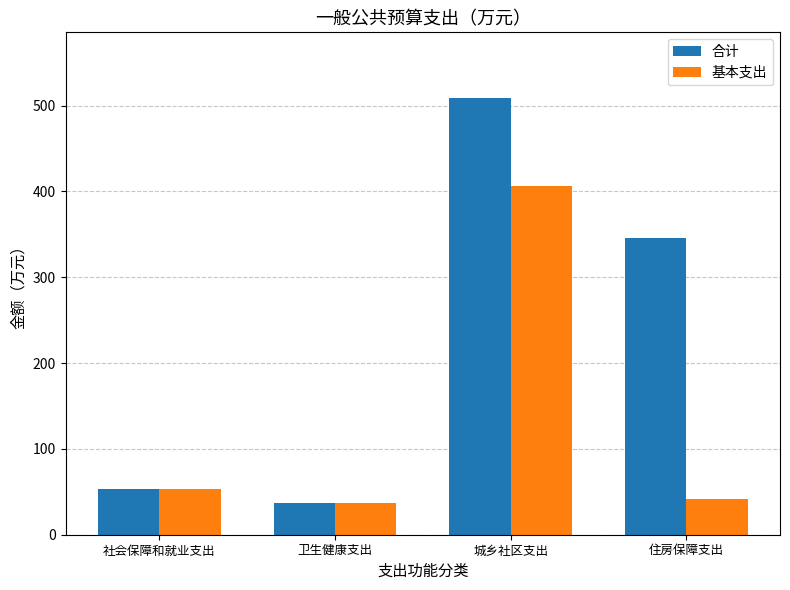

Reading left to right, extract all data points from this chart.

合计: 53.8	36.5	509.0	345.7
基本支出: 53.8	36.5	406.5	42.2